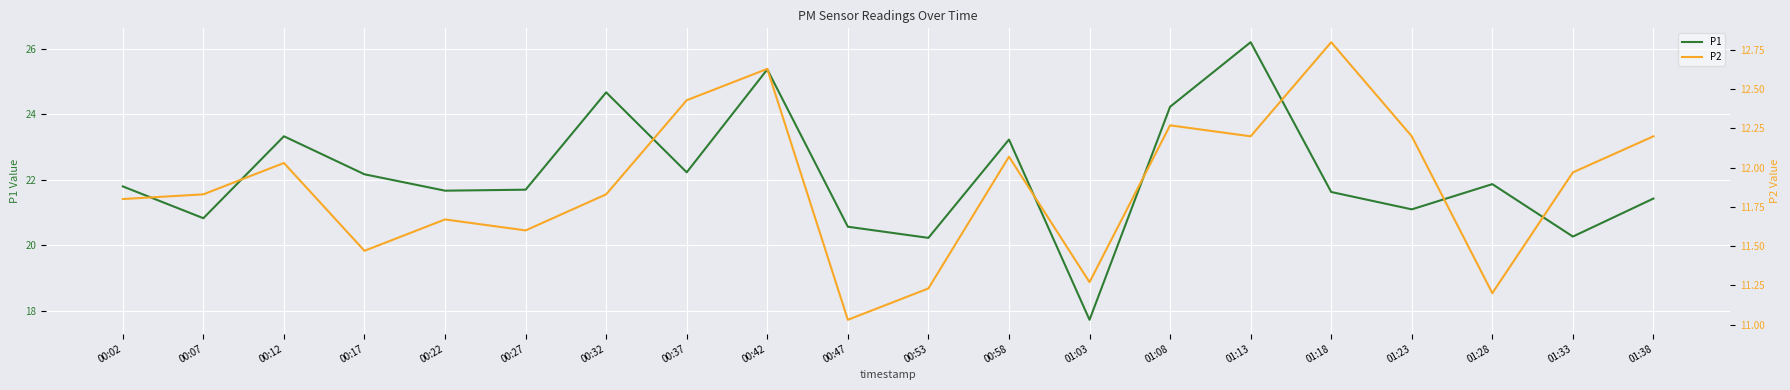

What is the sum of the P1 values at 00:02 and 01:28?

43.7